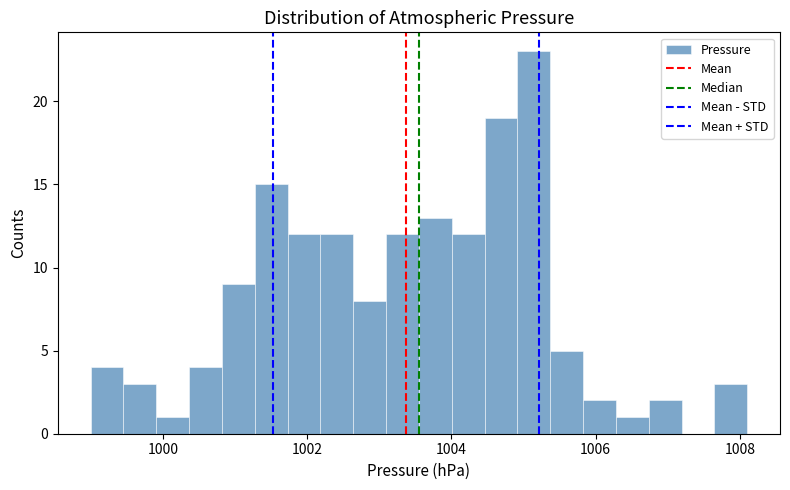

Read against the x-axis, roughly where is the centre of the tallest bar?

1005.2